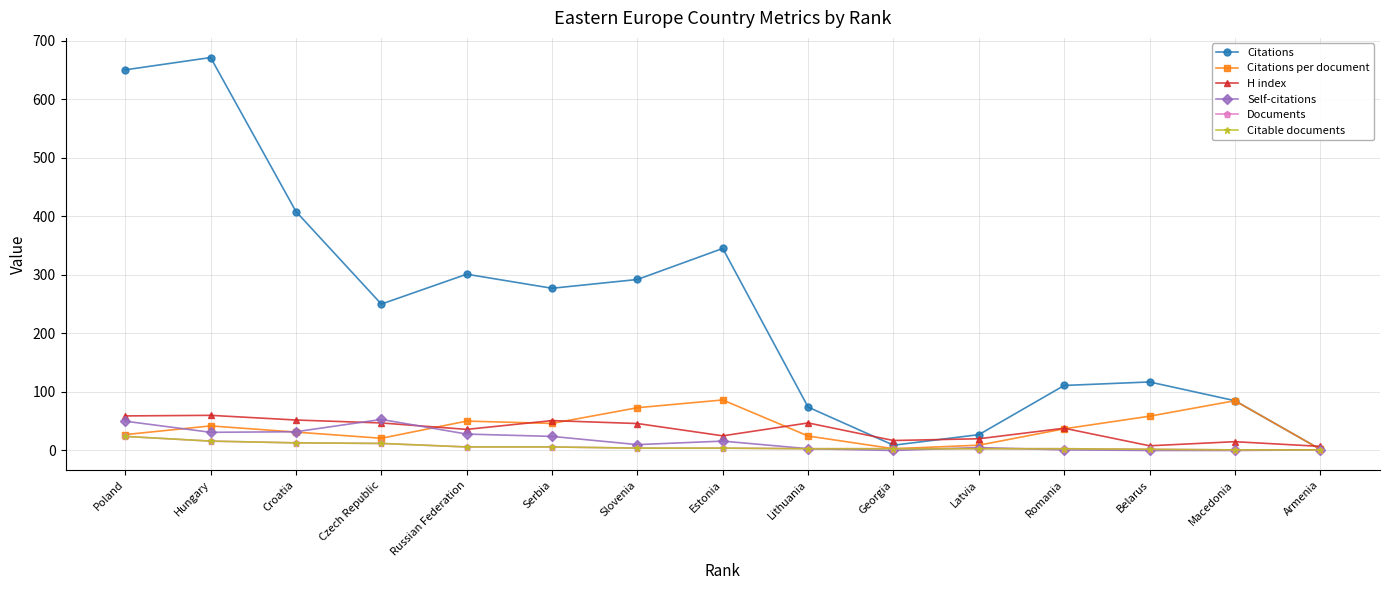

Which series has the largest total across all categories?

Citations